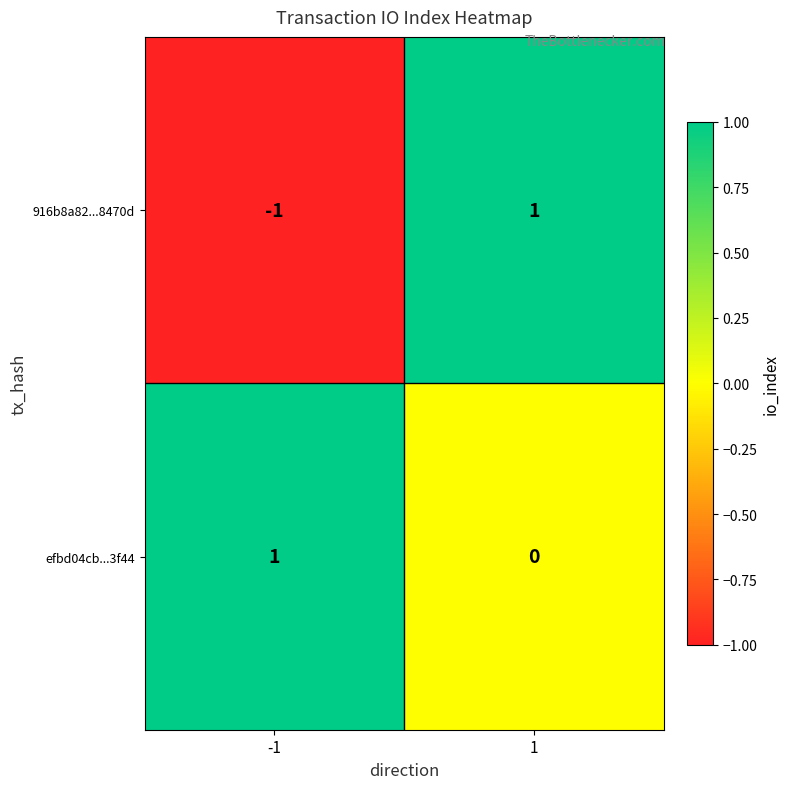

The efbd04cb...3f44 series shows -1 at 1. True or false?

False